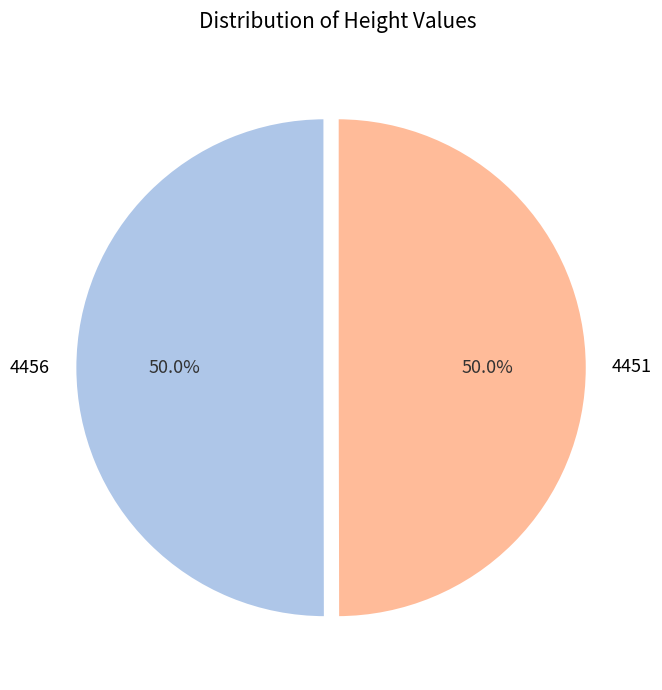

What is the total percentage of 4451 and 4456?

100.0%